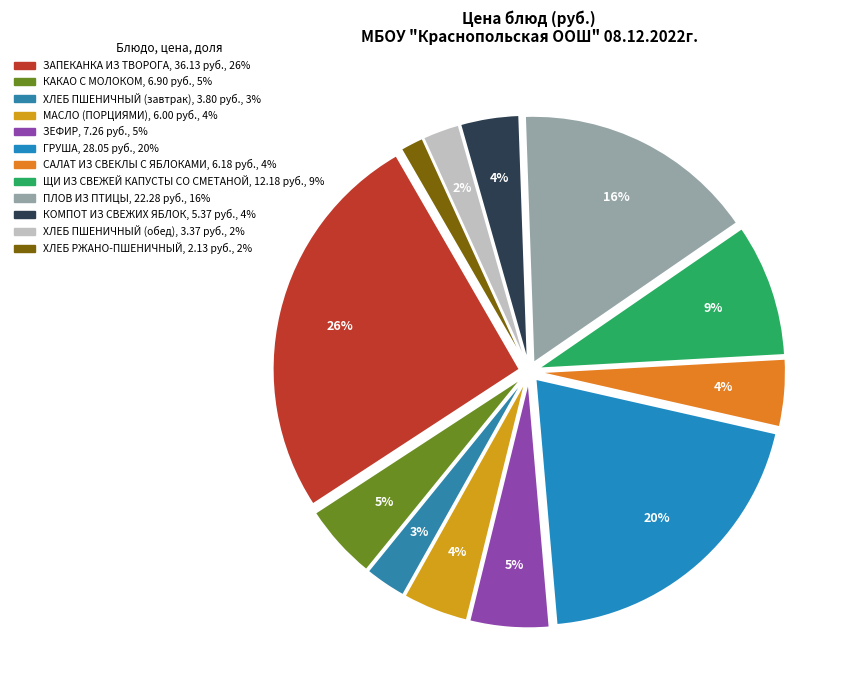

What is the largest slice in the pie chart?

ЗАПЕКАНКА ИЗ ТВОРОГА